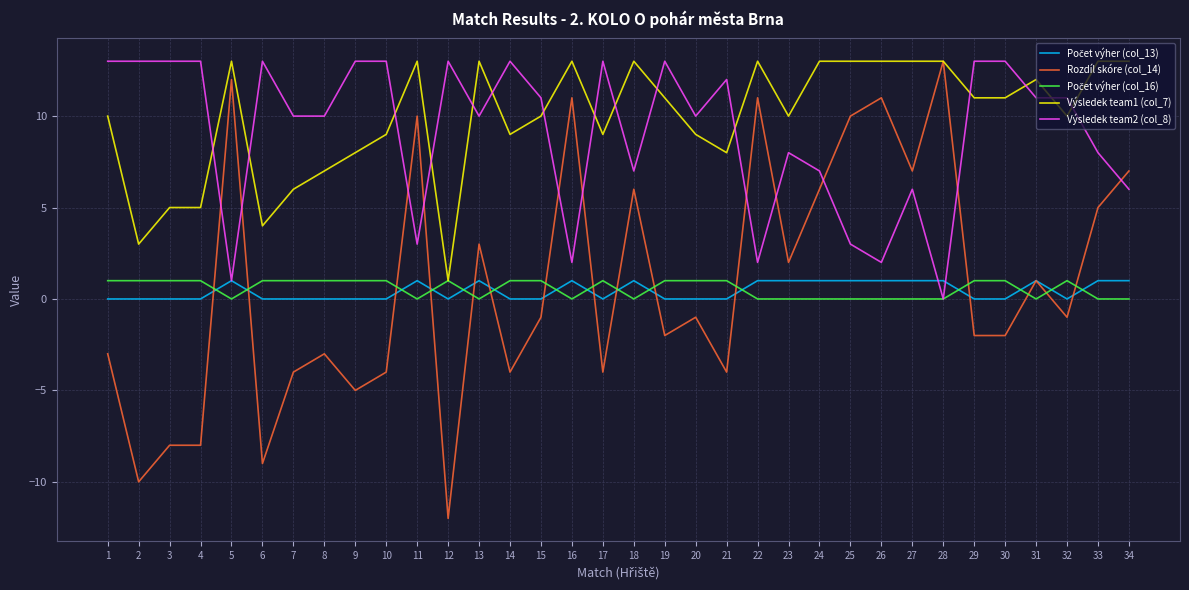

True or false: Rozdíl skóre (col_14) has a value of 1 at 31.

True